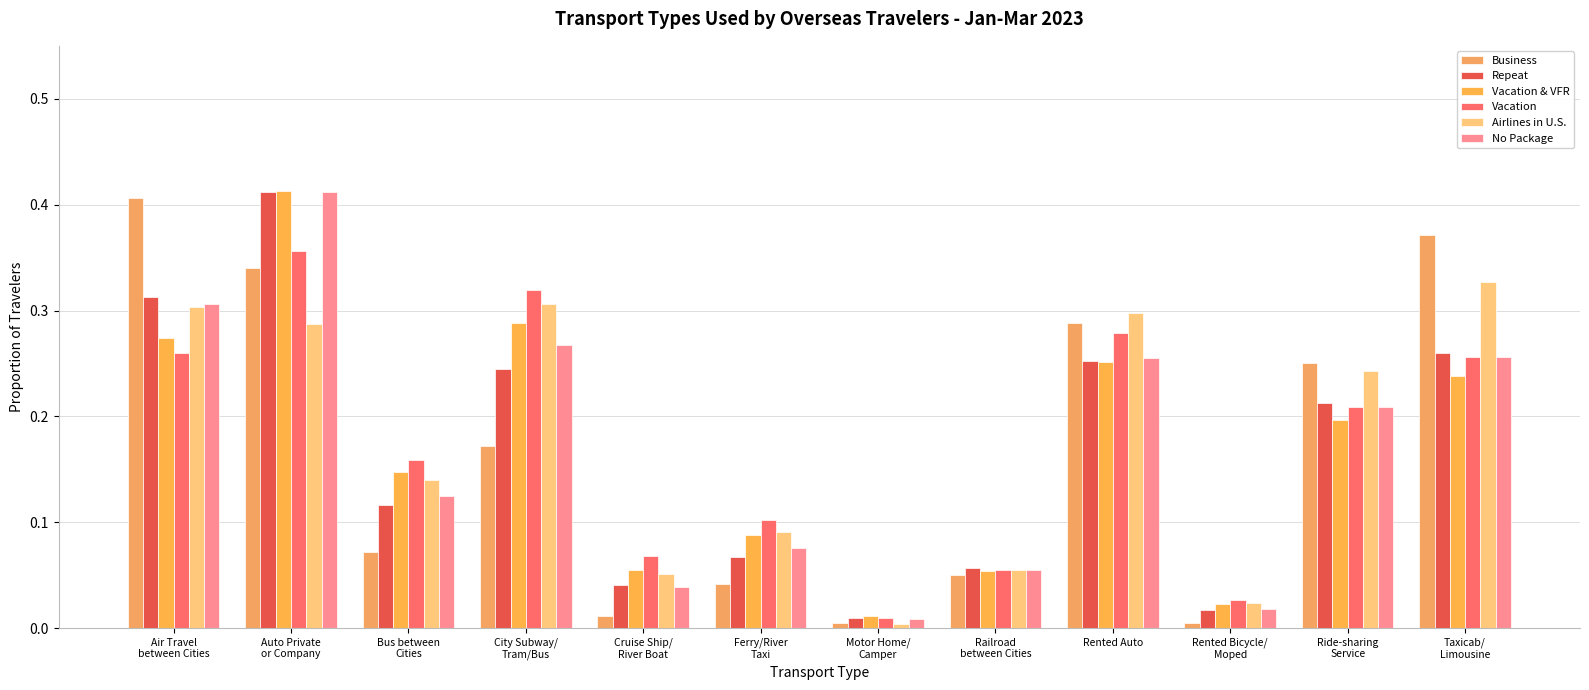

The Vacation & VFR series shows 0.2 at Bus between
Cities. True or false?

False